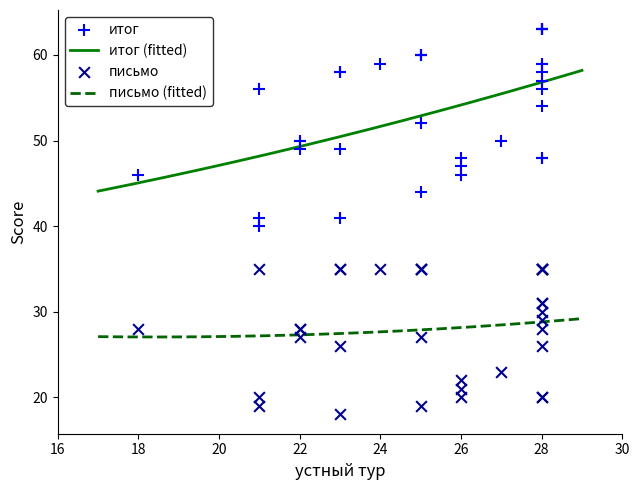

Which series has the largest Y range (max minus min)?

итог